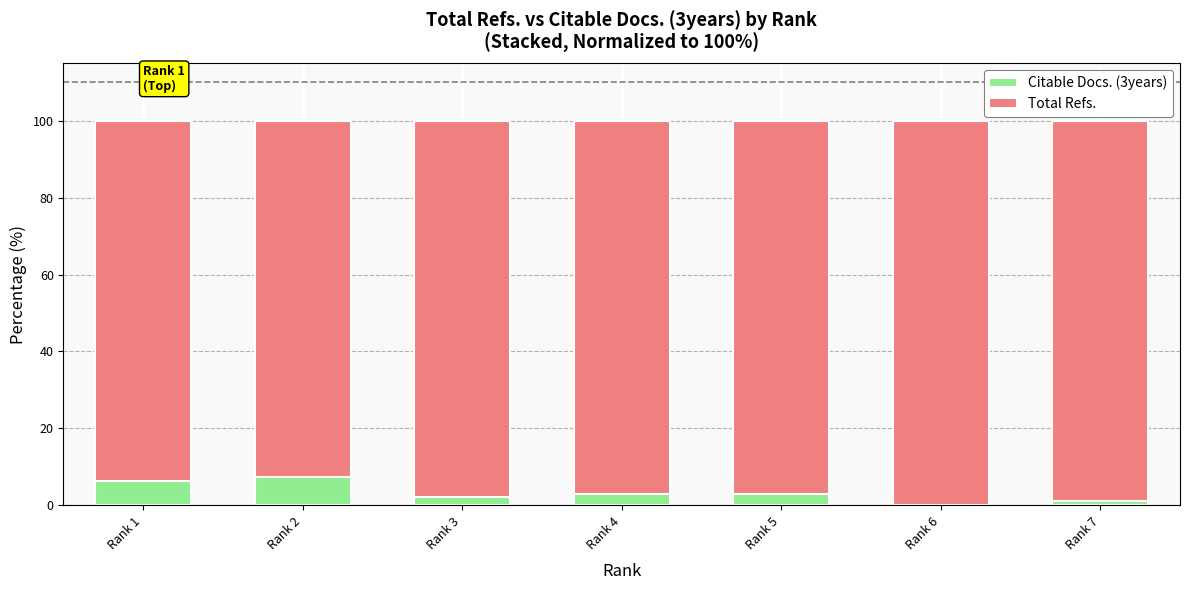

What is the sum of all Citable Docs. (3years) values?

22.7